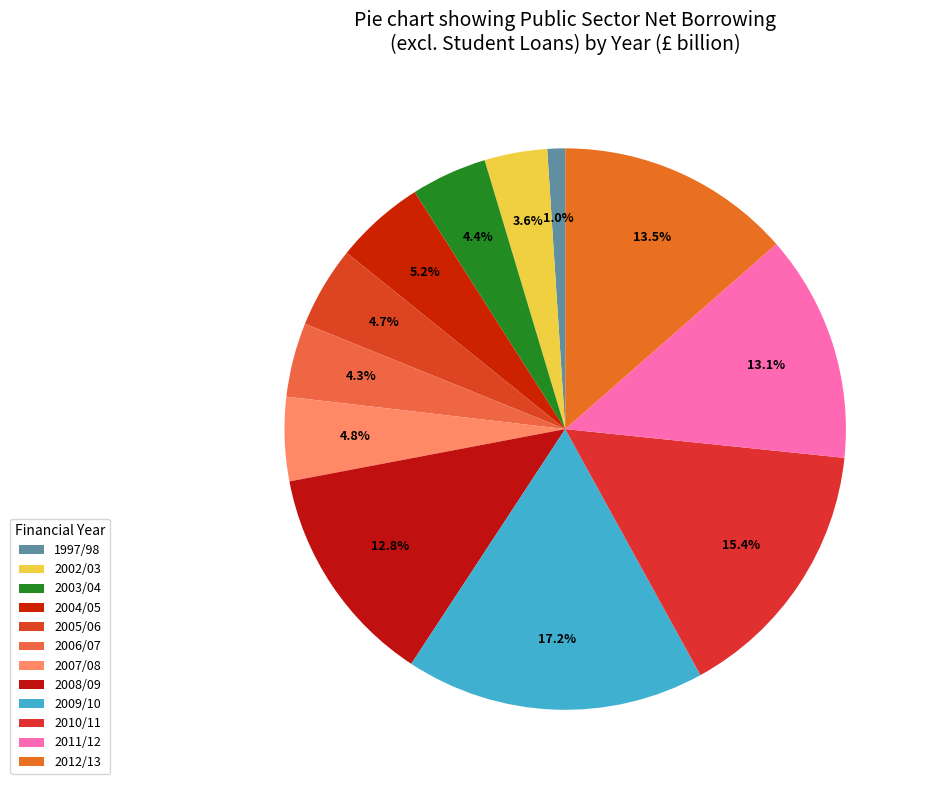

What is the smallest slice in the pie chart?

1997/98